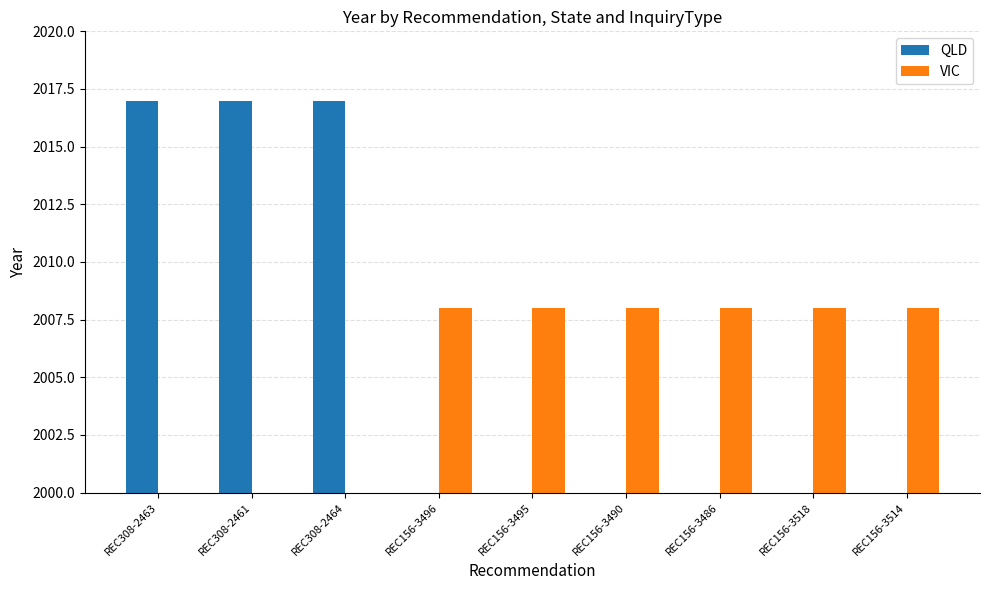

Reading right to left, what are all the values shown in this chart?

QLD: REC156-3514=0	REC156-3518=0	REC156-3486=0	REC156-3490=0	REC156-3495=0	REC156-3496=0	REC308-2464=2017	REC308-2461=2017	REC308-2463=2017
VIC: REC156-3514=2008	REC156-3518=2008	REC156-3486=2008	REC156-3490=2008	REC156-3495=2008	REC156-3496=2008	REC308-2464=0	REC308-2461=0	REC308-2463=0